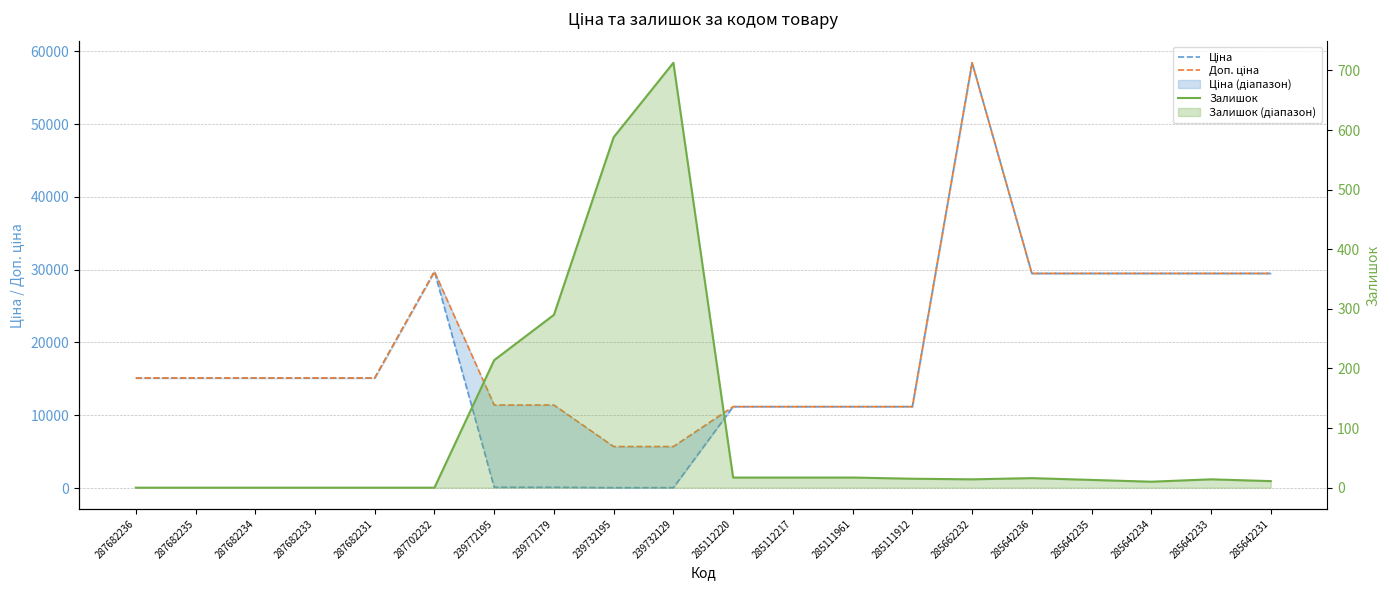

At which category is the sum across all series the highest?

285662232